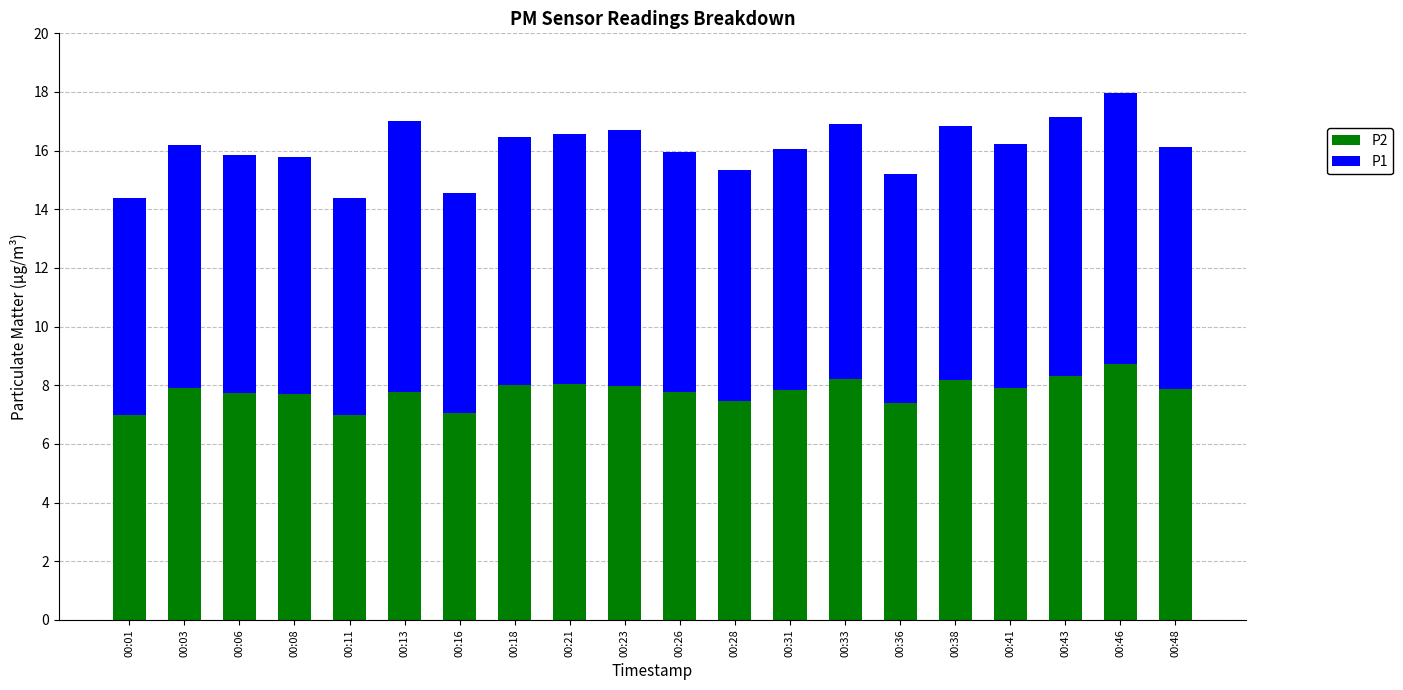

What is the value of the P2 bar at the 7th from the left?

7.1